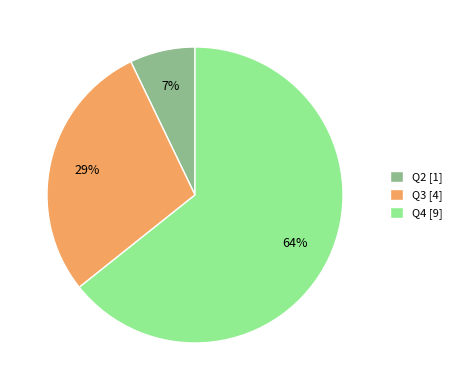

To the nearest percent, what is the difference between the largest and smallest slice percentages?

57%